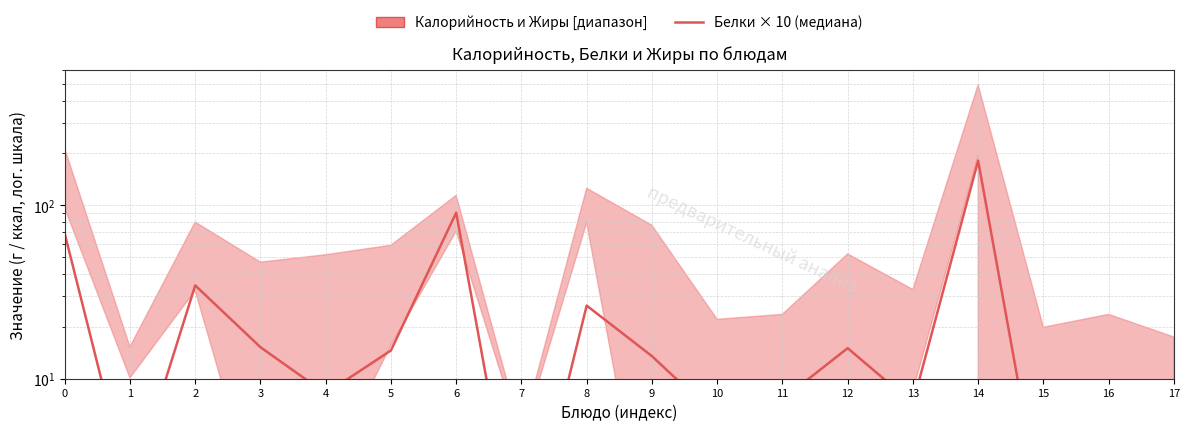

True or false: the data has more than 1 interior local peaks.

True